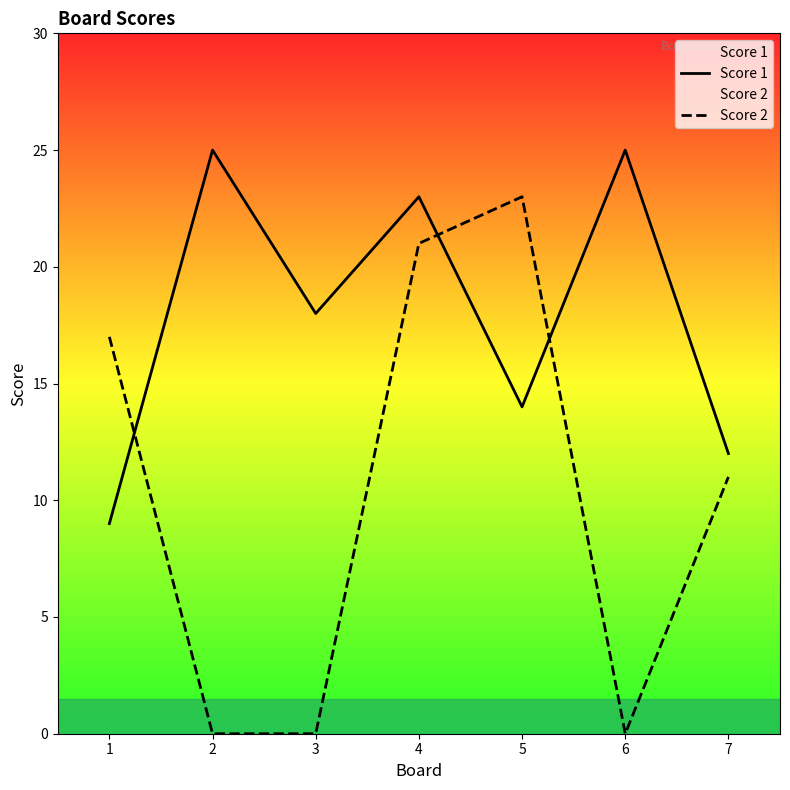

The Score 2 series shows 8 at 1. True or false?

False